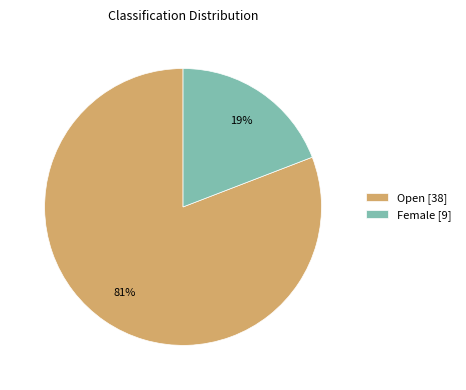

Is Female the majority of the pie?

No